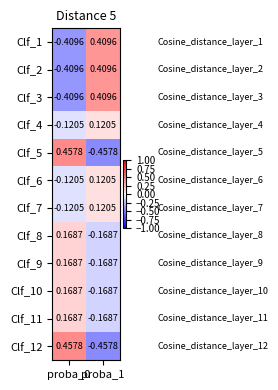

What is the difference between the highest and lowest values at proba_0?

0.9